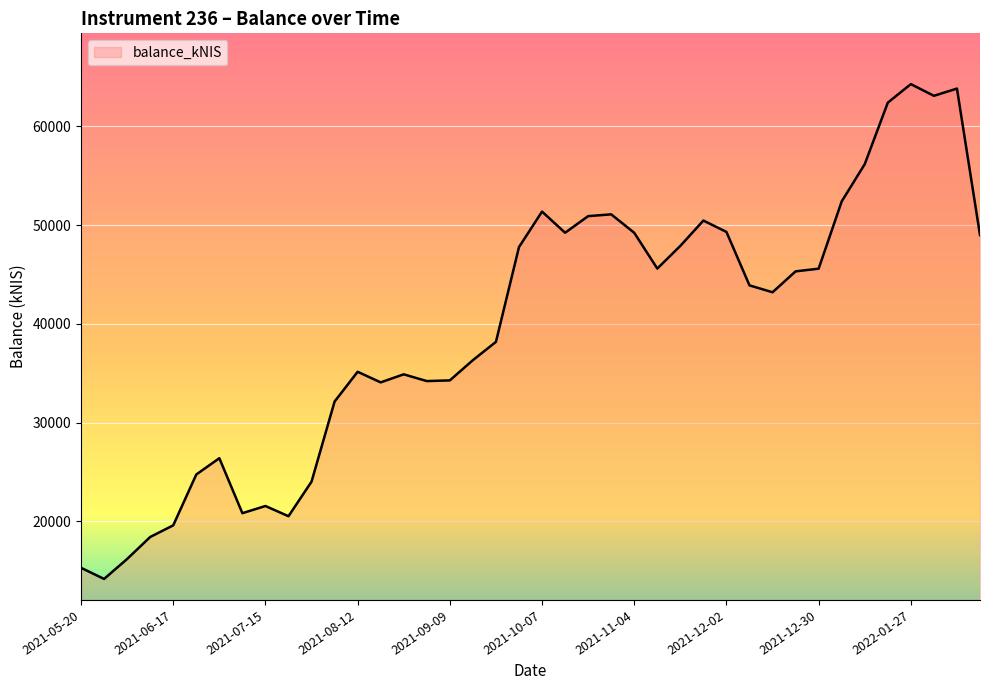

True or false: there are more than 2 points higher than both neighbors.

True